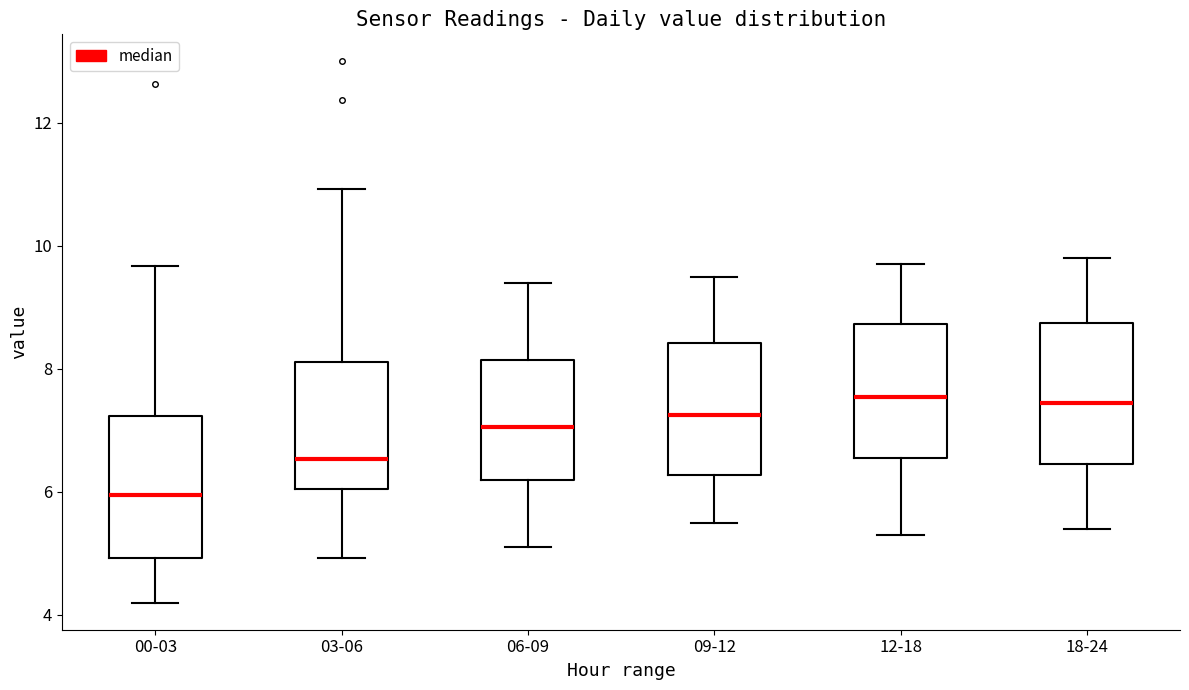

Reading left to right, transcribe this box plot: for each box, give where its median line is, the range the box spans, and where its two whiskers end, as read against the y-axis. The values are not printed on the chart, so give them approximately, as read against the axis.

00-03: median 6.0, box 5.0 to 7.2, whiskers 4.2 to 9.6
03-06: median 6.6, box 6.0 to 8.2, whiskers 5.0 to 11.0
06-09: median 7.0, box 6.2 to 8.2, whiskers 5.2 to 9.4
09-12: median 7.2, box 6.2 to 8.4, whiskers 5.6 to 9.6
12-18: median 7.6, box 6.6 to 8.8, whiskers 5.4 to 9.8
18-24: median 7.4, box 6.4 to 8.8, whiskers 5.4 to 9.8